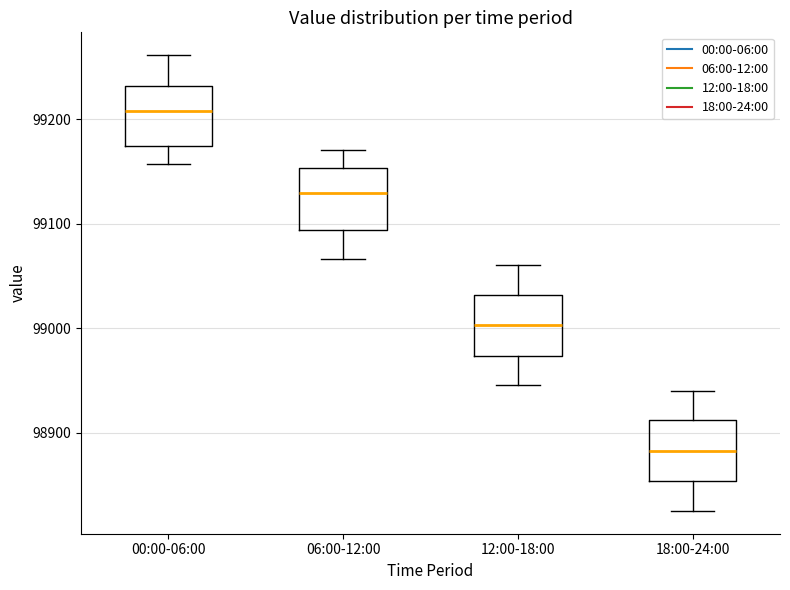

Reading left to right, read every box against the y-axis: the position of its median line, the range the box covers, and the ends of its whiskers. The values are not printed on the chart, so give them approximately, as read against the axis.

00:00-06:00: median 99210, box 99170 to 99230, whiskers 99160 to 99260
06:00-12:00: median 99130, box 99090 to 99150, whiskers 99070 to 99170
12:00-18:00: median 99000, box 98970 to 99030, whiskers 98950 to 99060
18:00-24:00: median 98880, box 98850 to 98910, whiskers 98830 to 98940